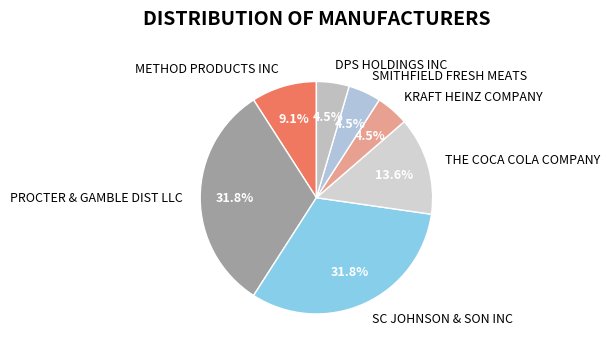

To the nearest percent, what is the difference between the largest and smallest slice percentages?

27%